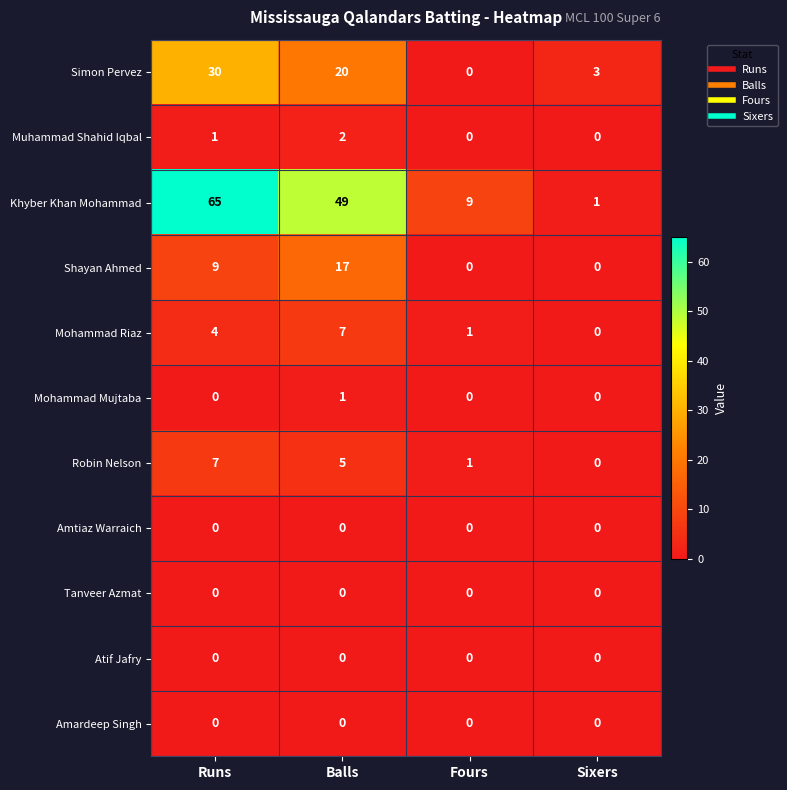

Count the number of categories in the chart.

4